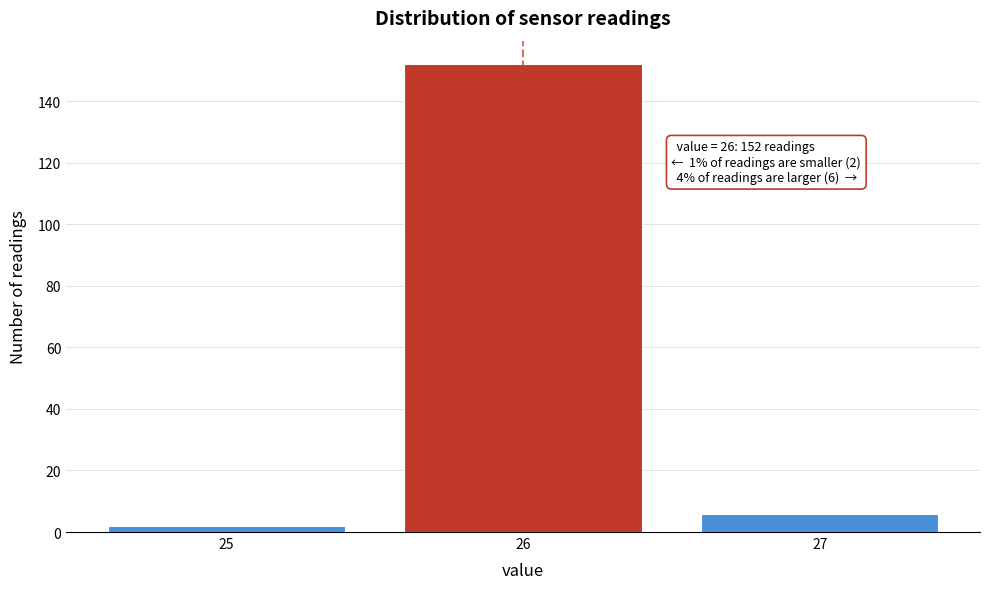

Reading right to left, extract all data points from this chart.

6	152	2